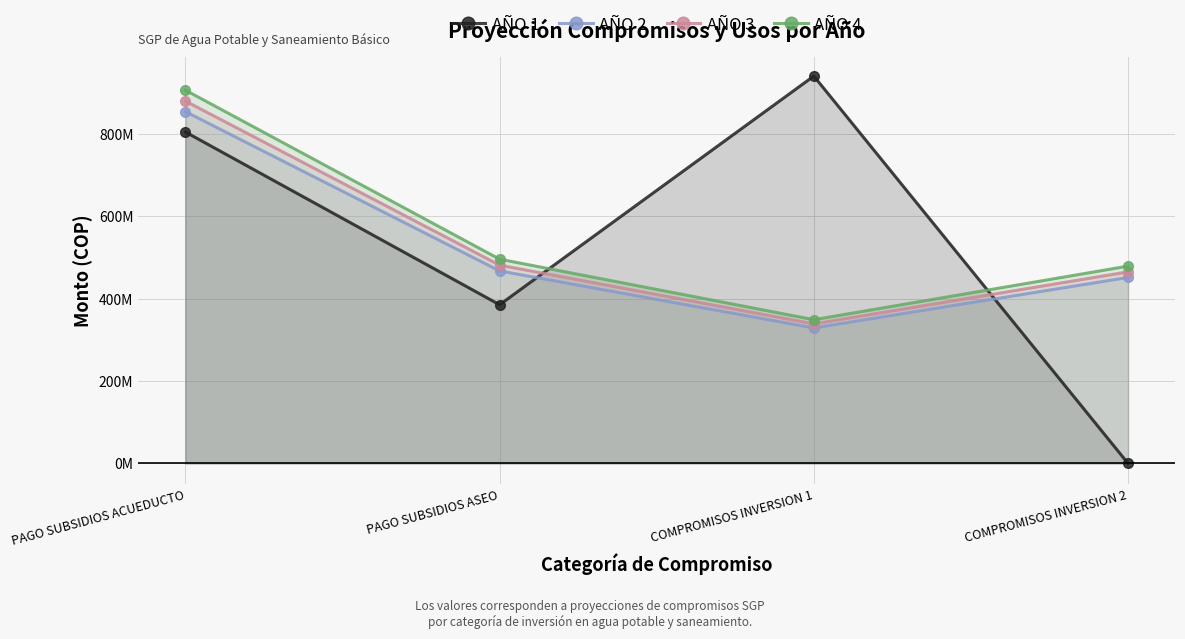

What is the difference between the maximum and minimum values in the AÑO 2 series?

525405327